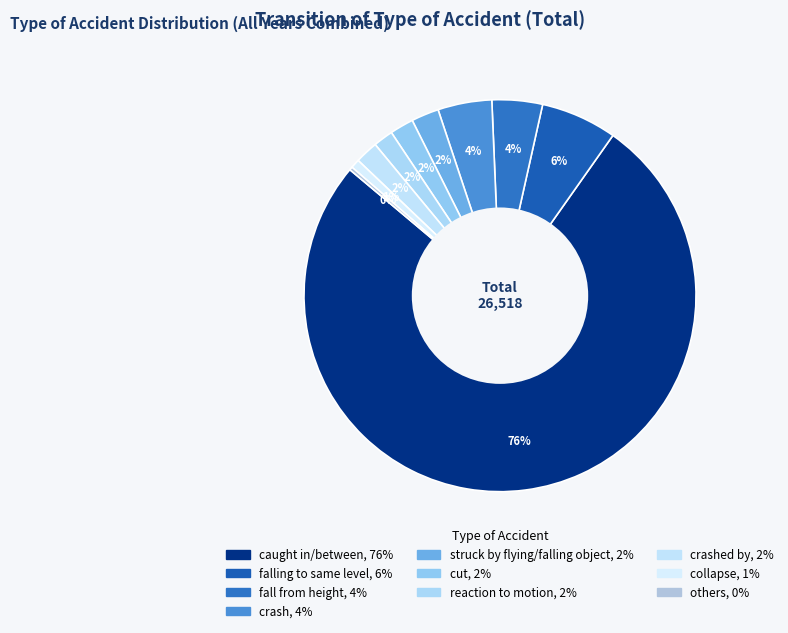

Rank the categories by value from highest to lowest.

caught in/between, falling to same level, crash, fall from height, struck by flying/falling object, cut, crashed by, reaction to motion, collapse, others